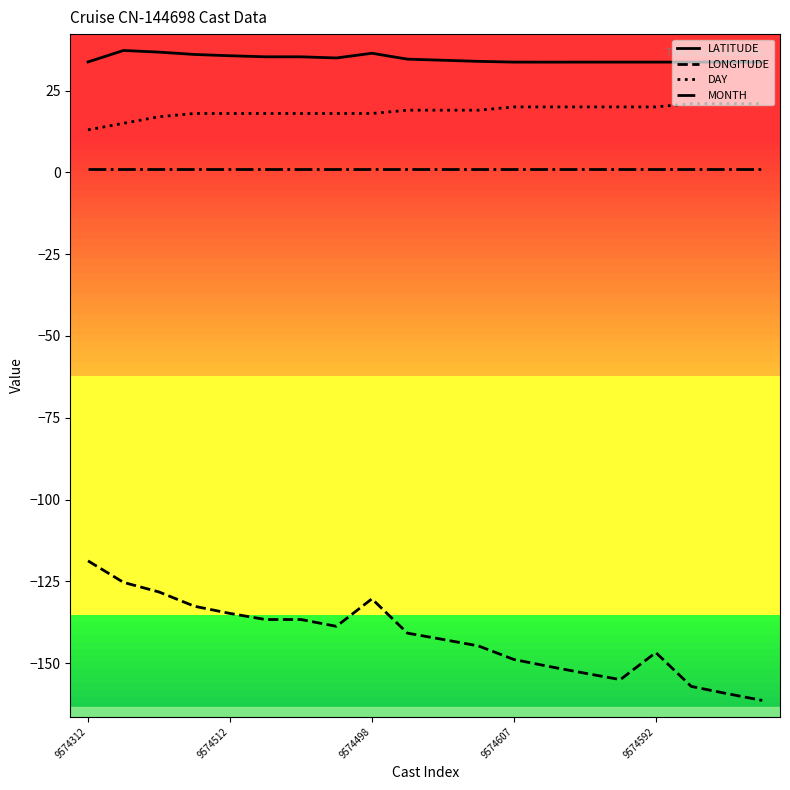

Rank the series by their maximum value, from highest to lowest.

LATITUDE, DAY, MONTH, LONGITUDE